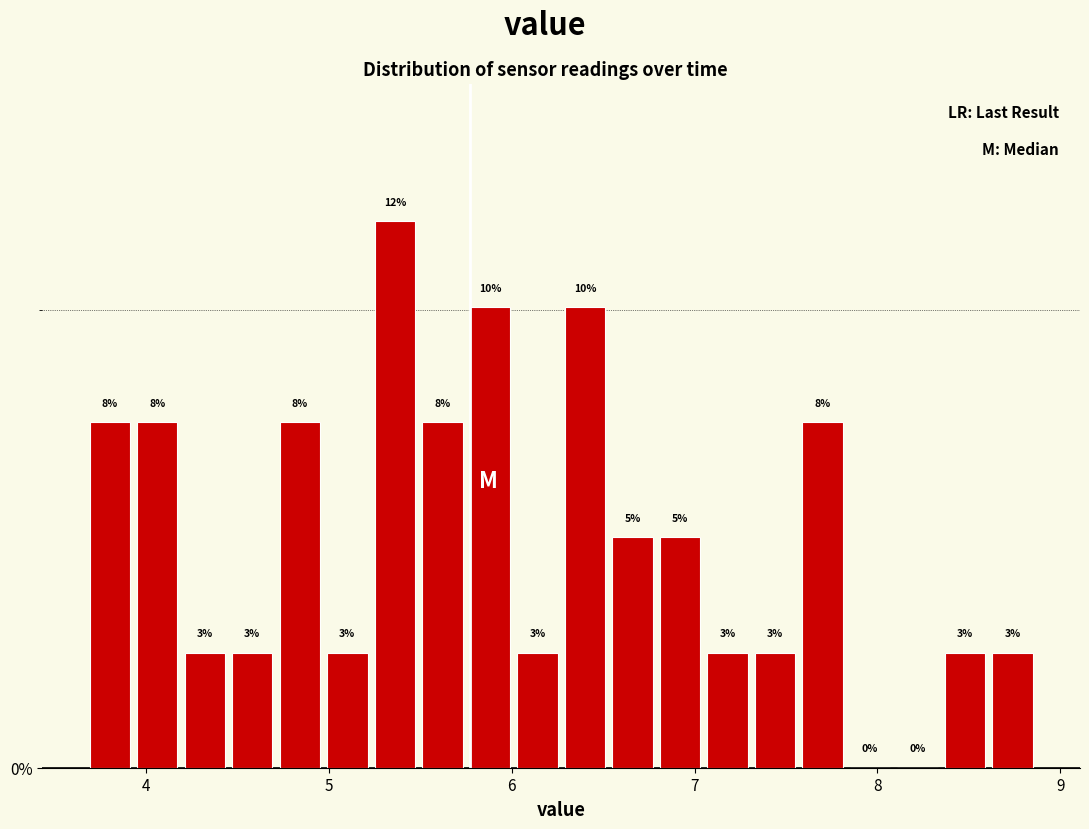

Read against the x-axis, roughly where is the centre of the tallest bar?

5.4